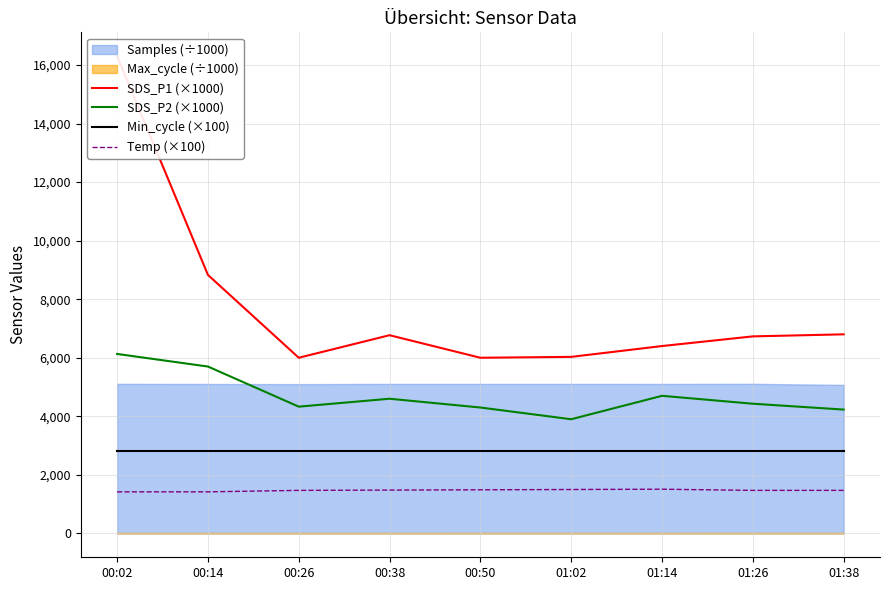

What is the average value of the Temp (×100) series?

1470